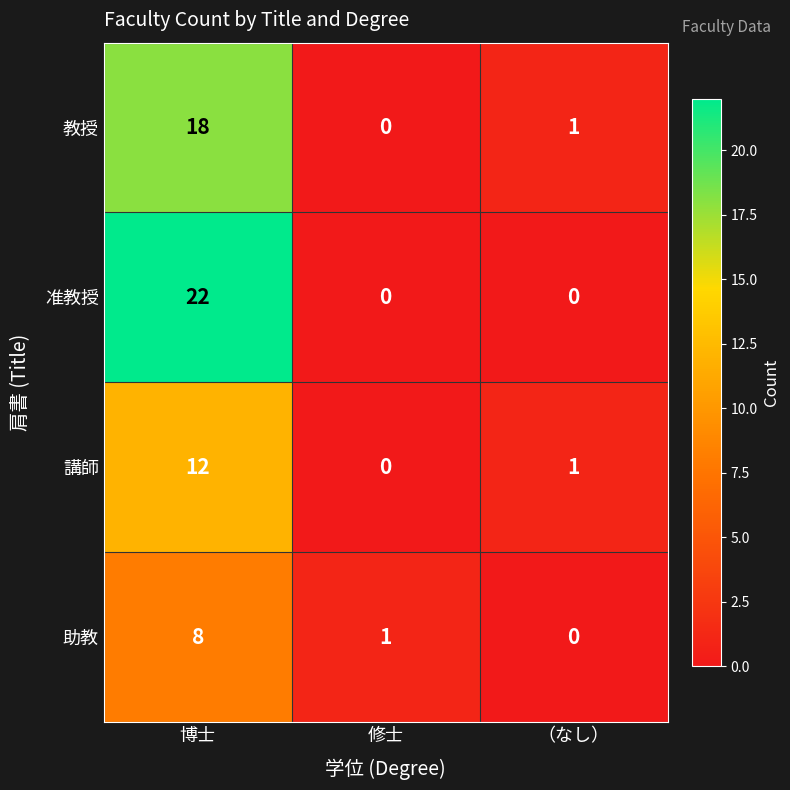

At which category is the sum across all series the highest?

博士